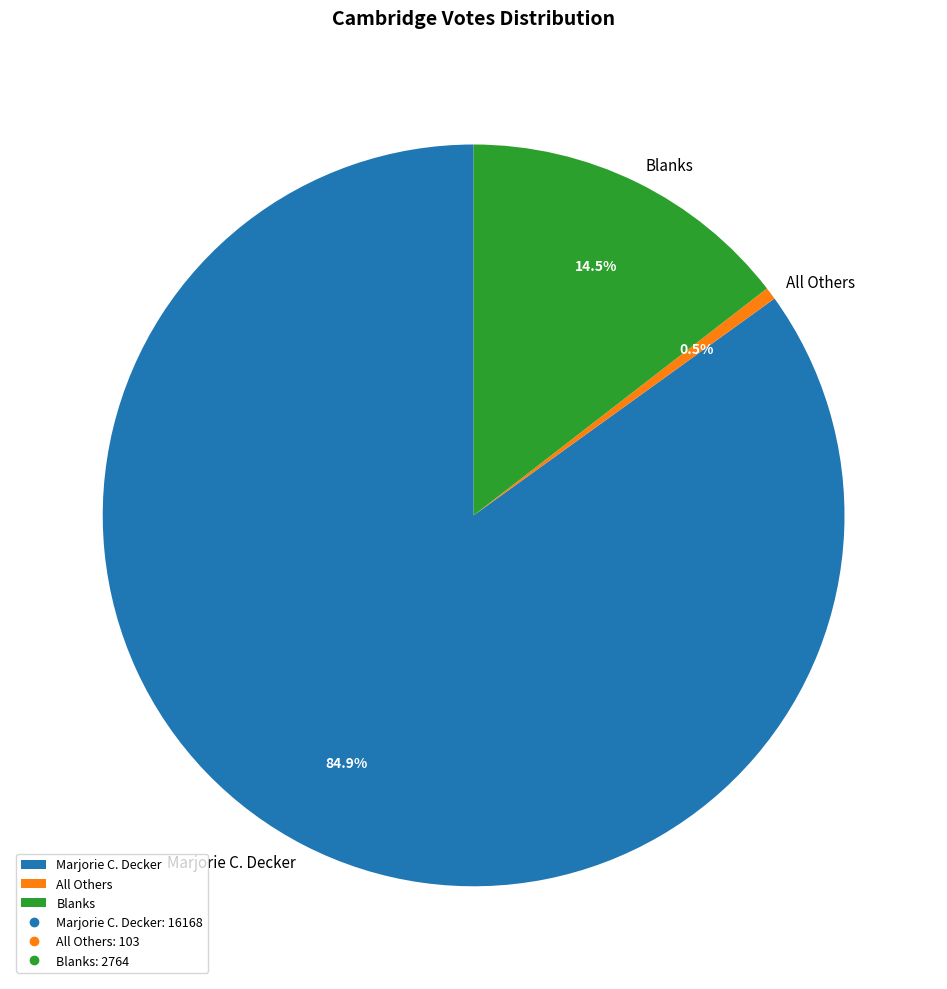

Count the number of slices in the pie.

3